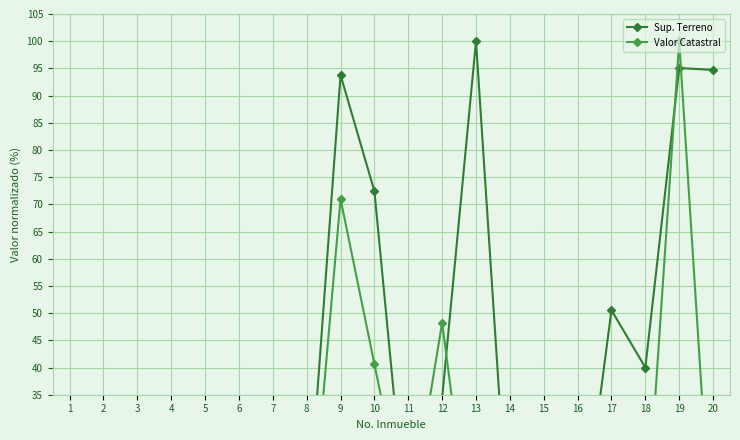

How many intersections are there between Sup. Terreno and Valor Catastral?

6